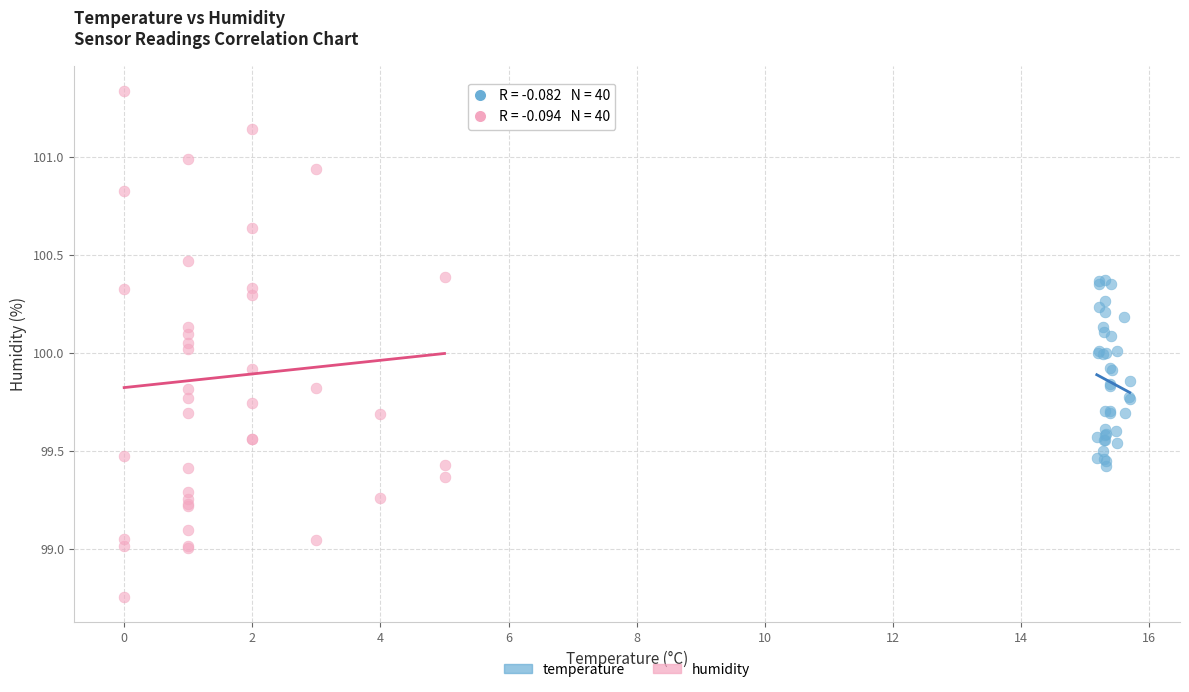

Which series contains the highest Y value?

humidity